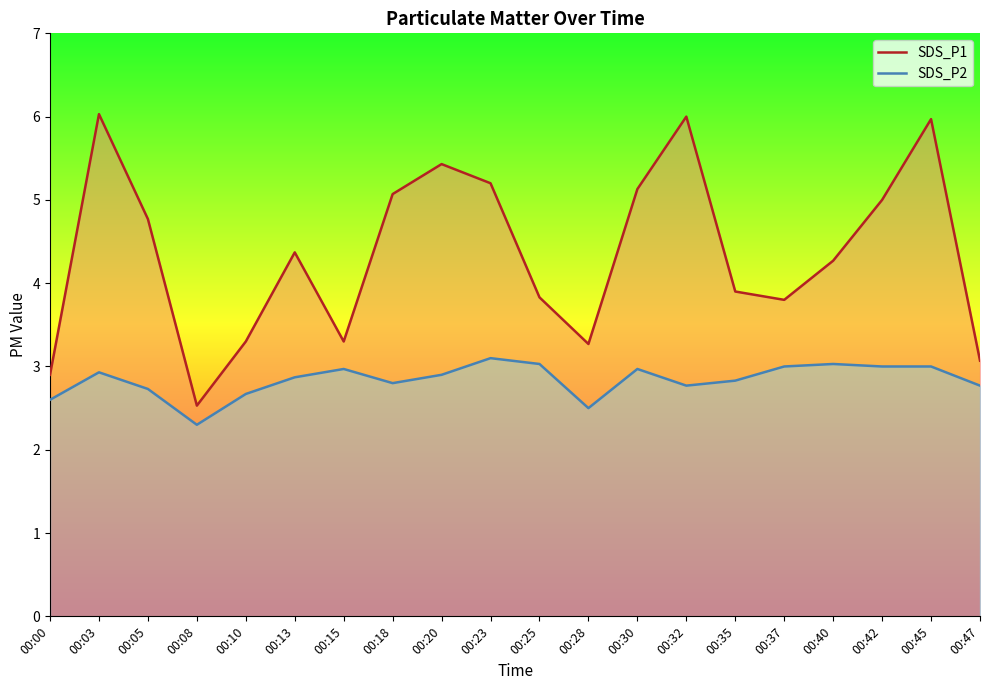

In SDS_P2, how many points are higher than both neighbors (excluding endpoints)?

5